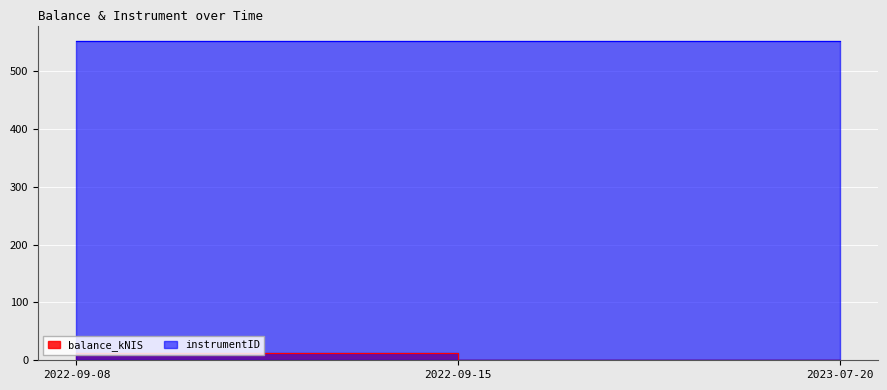

What is the label of the 3rd point from the right?

2022-09-08